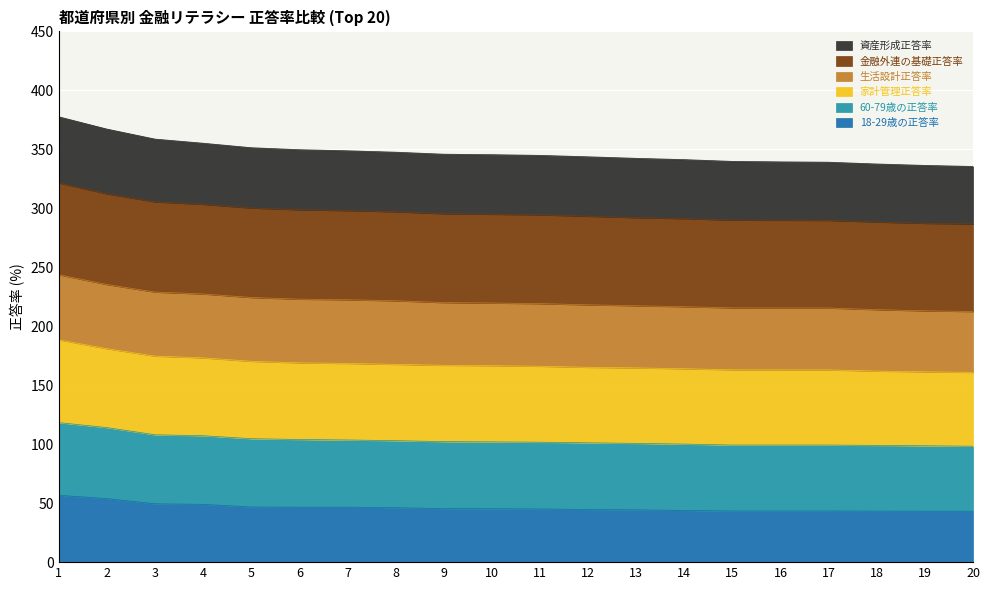

Which series has the largest total across all categories?

金融外連の基礎正答率